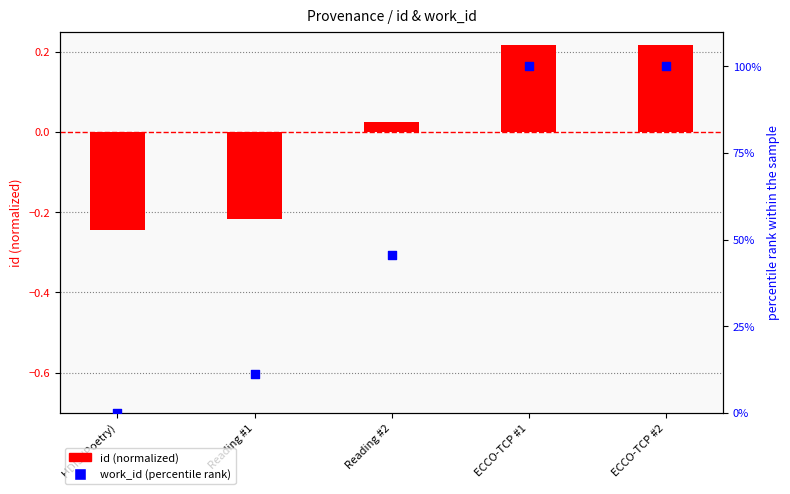

Which series contains the highest Y value?

work_id (percentile rank)